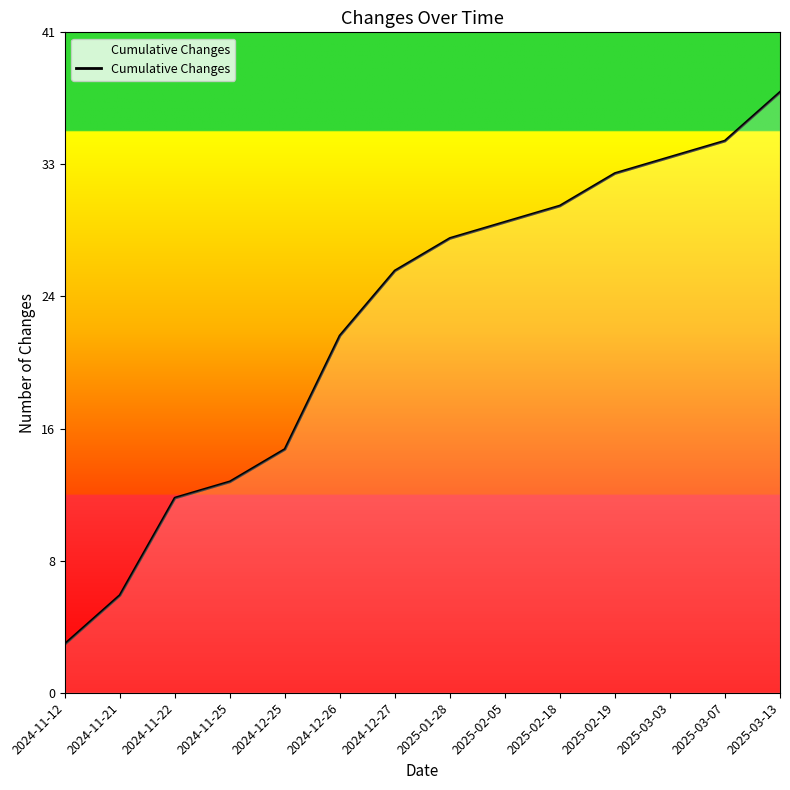

Does the chart display data point markers on the line(s)?

No